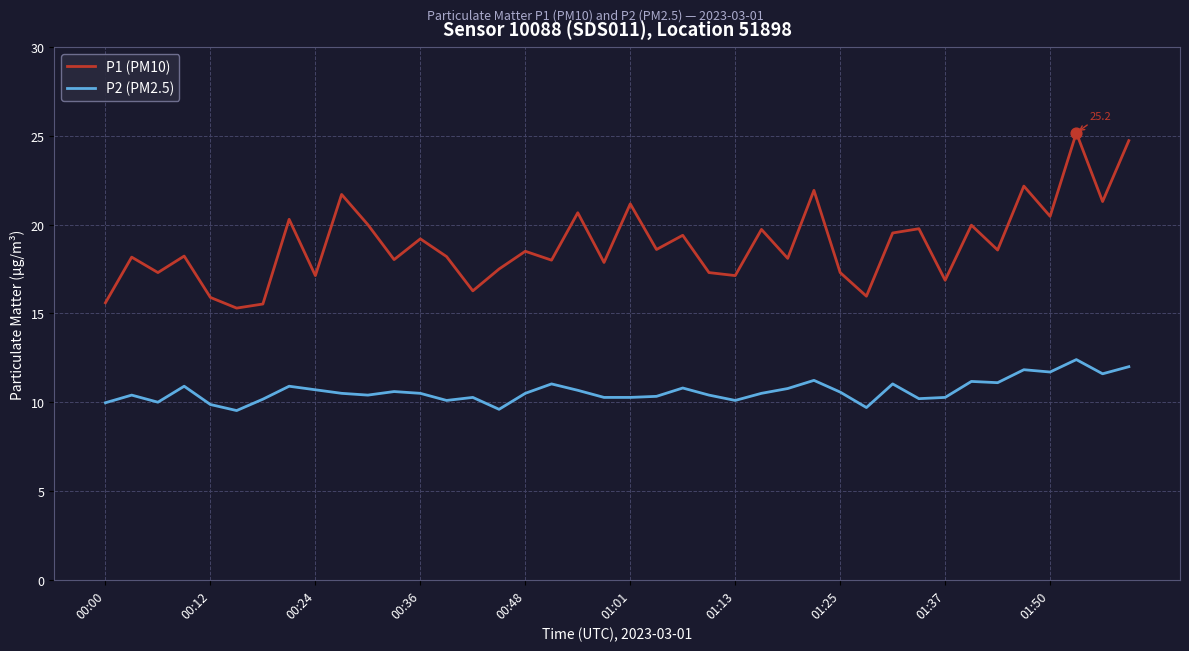

Which series has the largest total across all categories?

P1 (PM10)